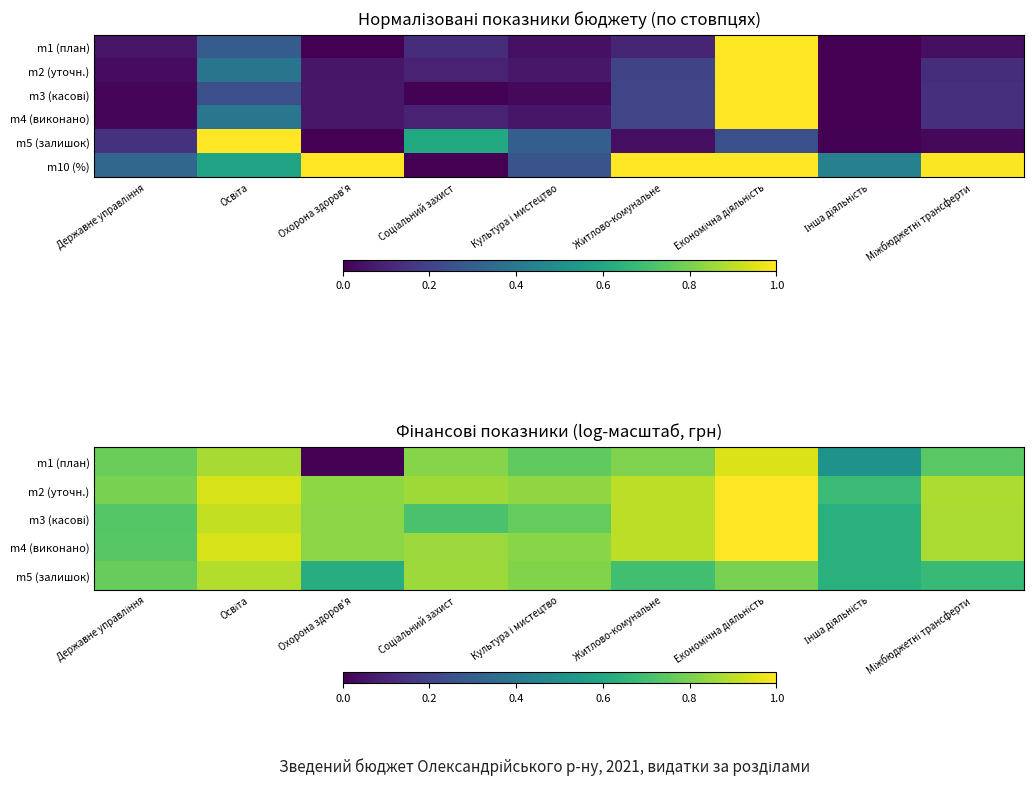

List the labels in order of m10 (%) value, largest first.

Охорона здоров'я, Житлово-комунальне, Економічна діяльність, Міжбюджетні трансферти, Освіта, Інша діяльність, Державне управління, Культура i мистецтво, Соціальний захист